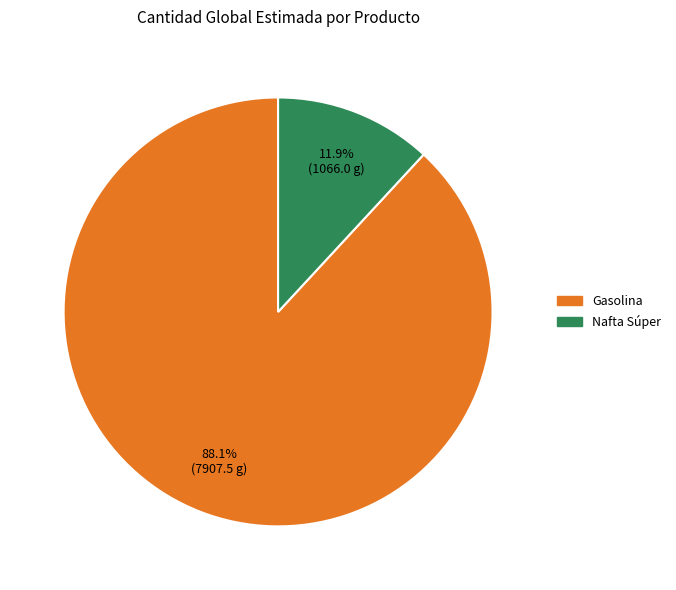

True or false: Nafta Súper accounts for 12% of the total.

True